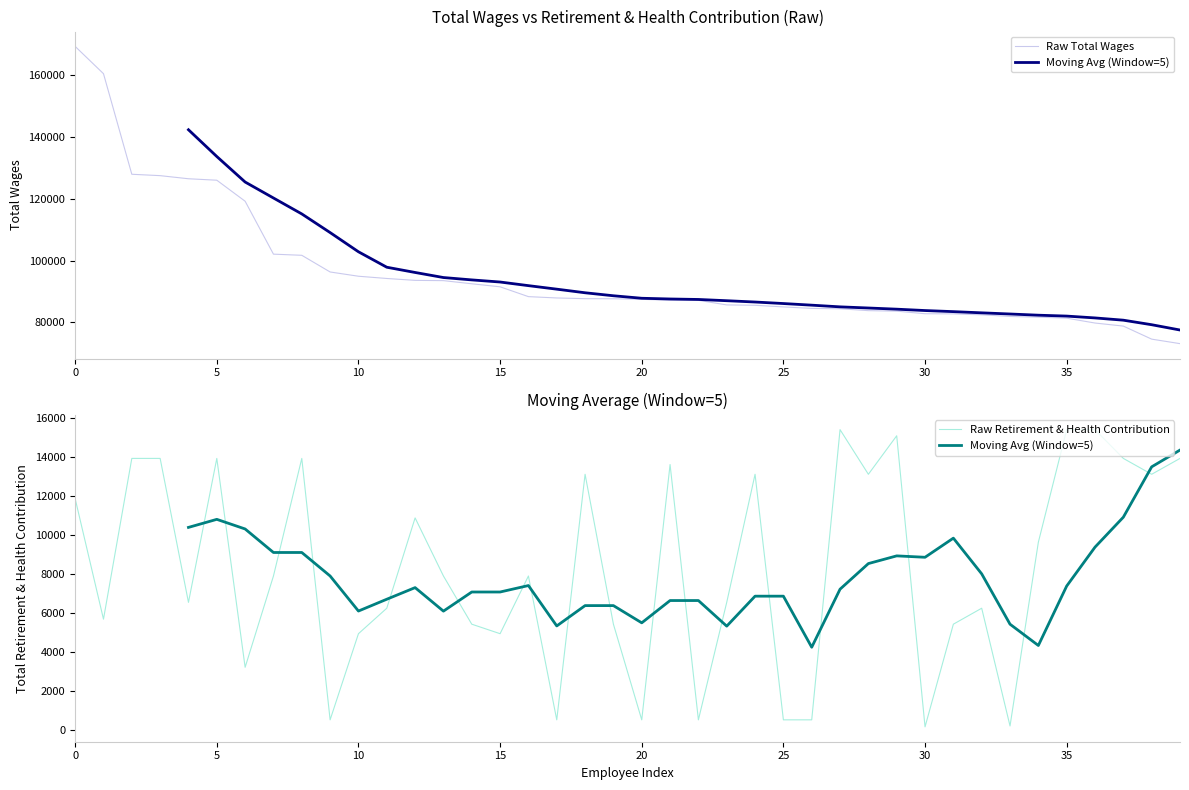

What is the value of the Total Wages point at the 9th from the left?

101686